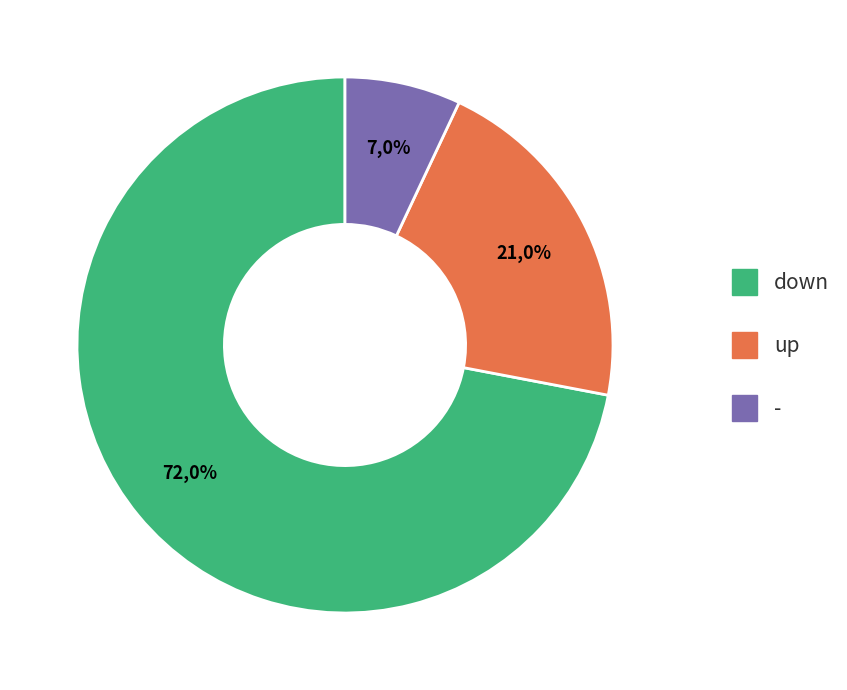

What percentage is NOT represented by down?

28.0%